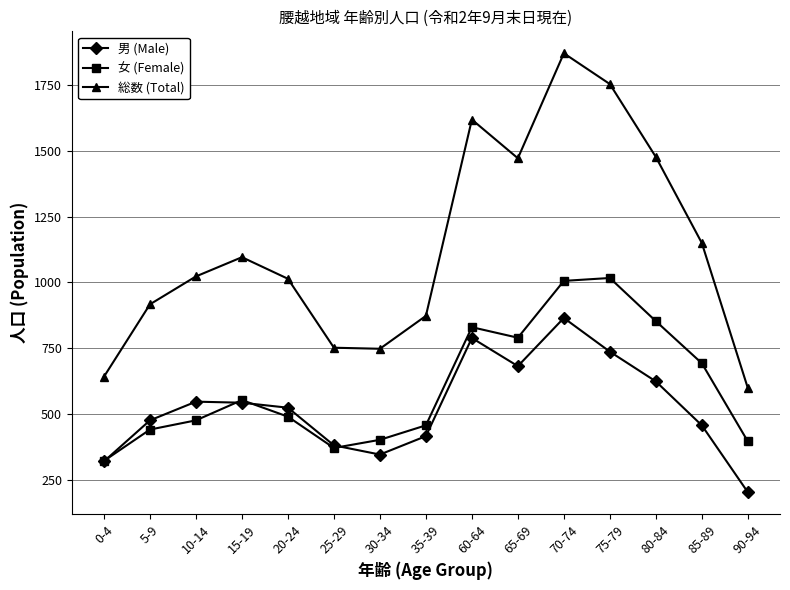

Which series has the largest range (max minus min)?

総数 (Total)